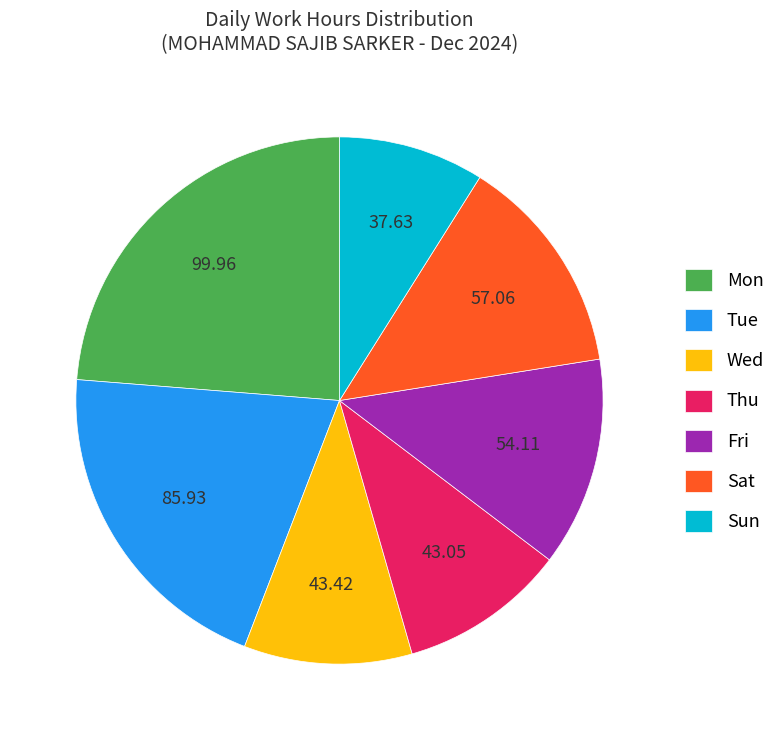

Between Sun and Sat, which is larger?

Sat